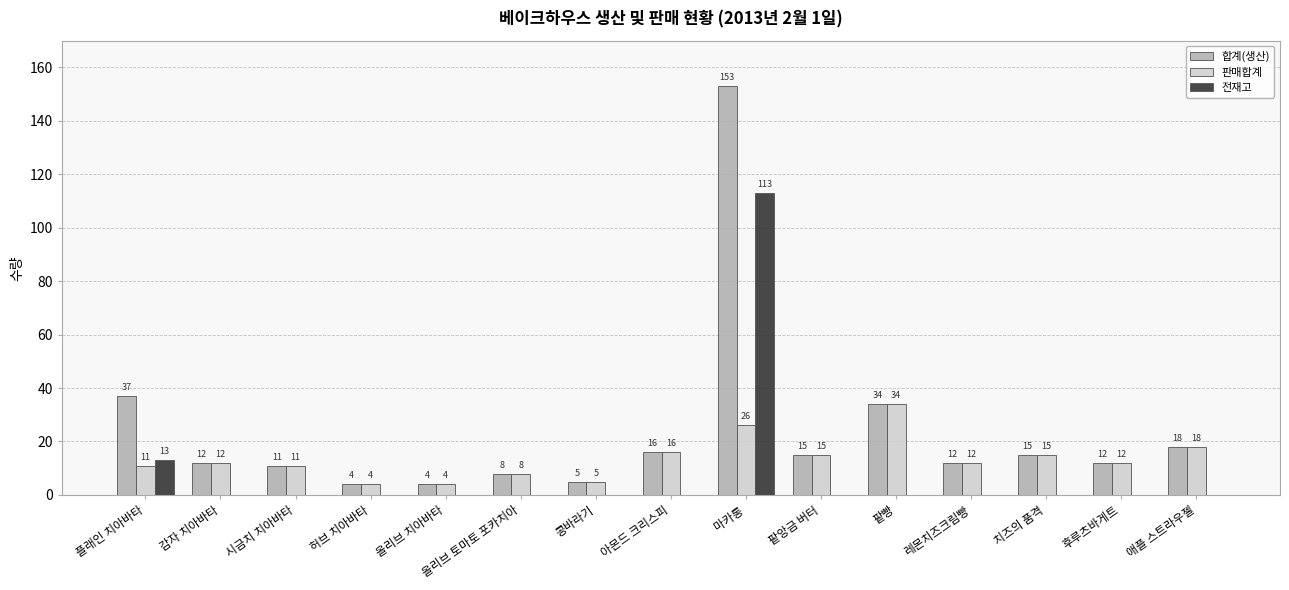

Reading left to right, transcribe all the data shown in this chart.

합계(생산): 플래인 치아바타=37	감자 치아바타=12	시금치 치아바타=11	허브 치아바타=4	올리브 치아바타=4	올리브 토마토 포카치아=8	콩바라기=5	아몬드 크리스피=16	마카롱=153	팥앙금 버터=15	팥빵=34	레몬치즈크림빵=12	치즈의 품격=15	후루츠바게트=12	애플 스트라우젤=18
판매합계: 플래인 치아바타=11	감자 치아바타=12	시금치 치아바타=11	허브 치아바타=4	올리브 치아바타=4	올리브 토마토 포카치아=8	콩바라기=5	아몬드 크리스피=16	마카롱=26	팥앙금 버터=15	팥빵=34	레몬치즈크림빵=12	치즈의 품격=15	후루츠바게트=12	애플 스트라우젤=18
전재고: 플래인 치아바타=13	감자 치아바타=0	시금치 치아바타=0	허브 치아바타=0	올리브 치아바타=0	올리브 토마토 포카치아=0	콩바라기=0	아몬드 크리스피=0	마카롱=113	팥앙금 버터=0	팥빵=0	레몬치즈크림빵=0	치즈의 품격=0	후루츠바게트=0	애플 스트라우젤=0